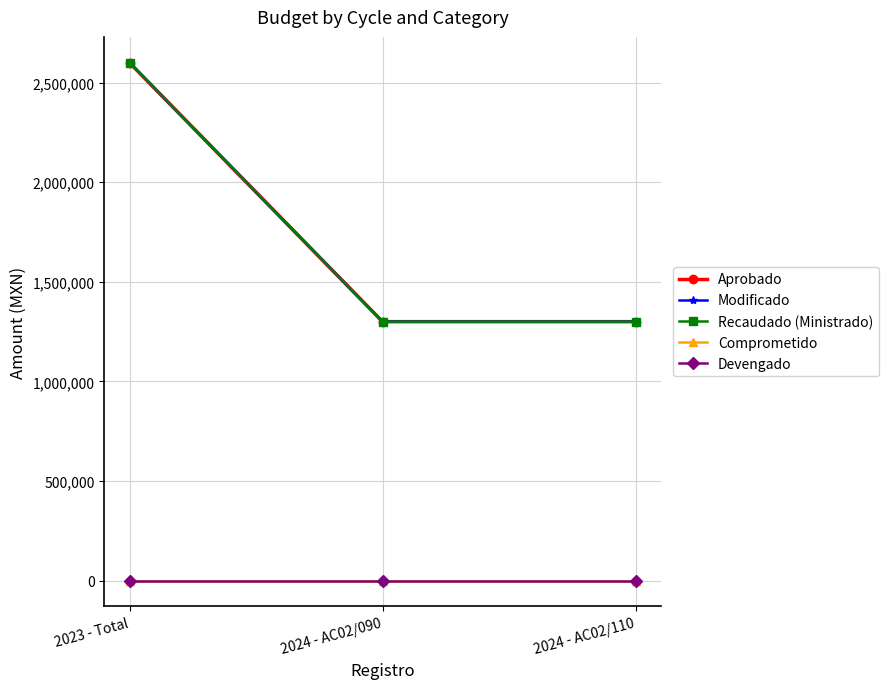

What is the difference between the maximum and second lowest values in the Recaudado (Ministrado) series?

1300000